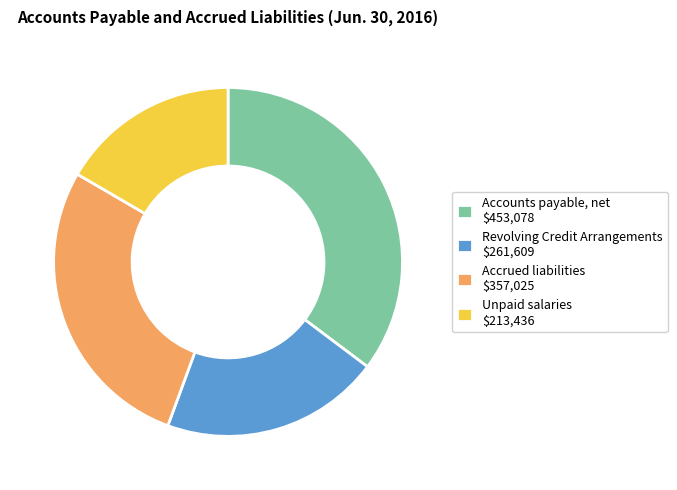

Is there any slice that represents more than half of the pie?

No